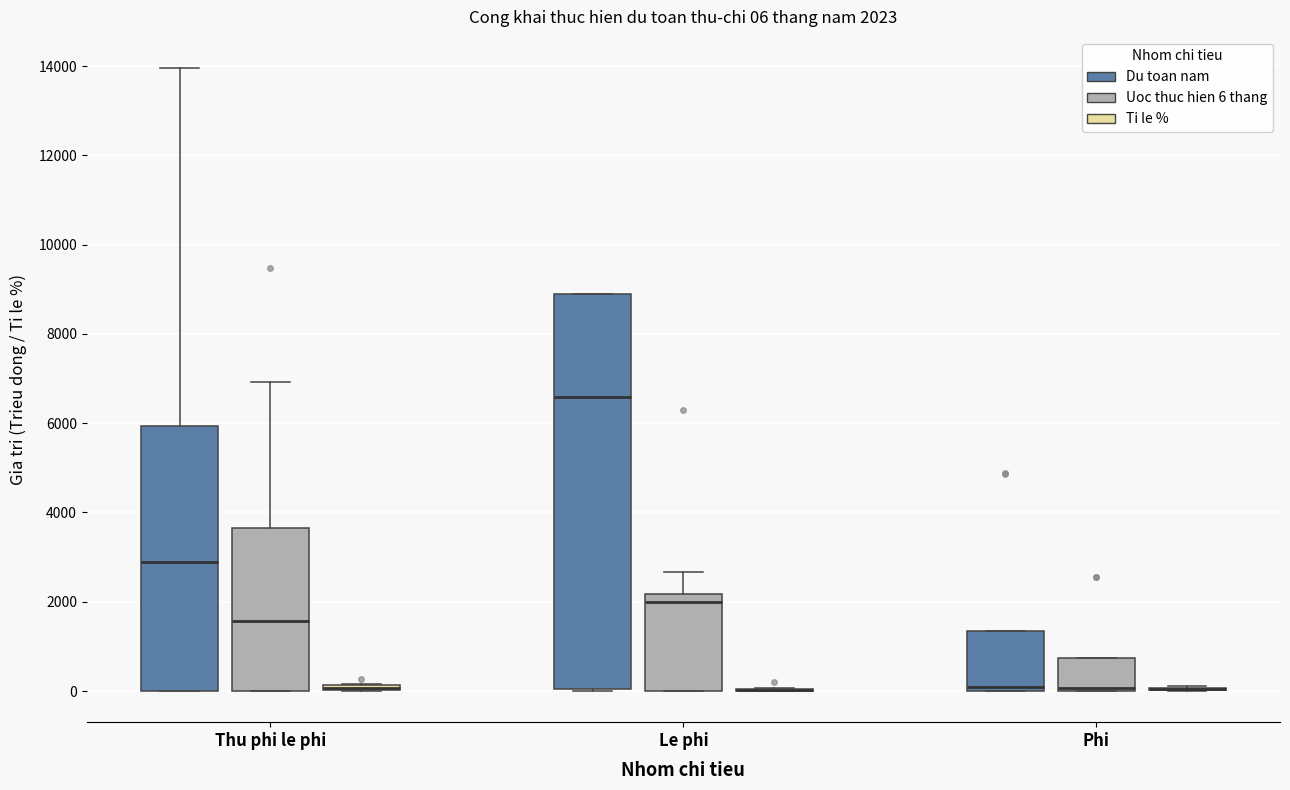

Comparing the boxes themselves (not the whiskers), which one is the tallest?

Le phi (Du toan nam)